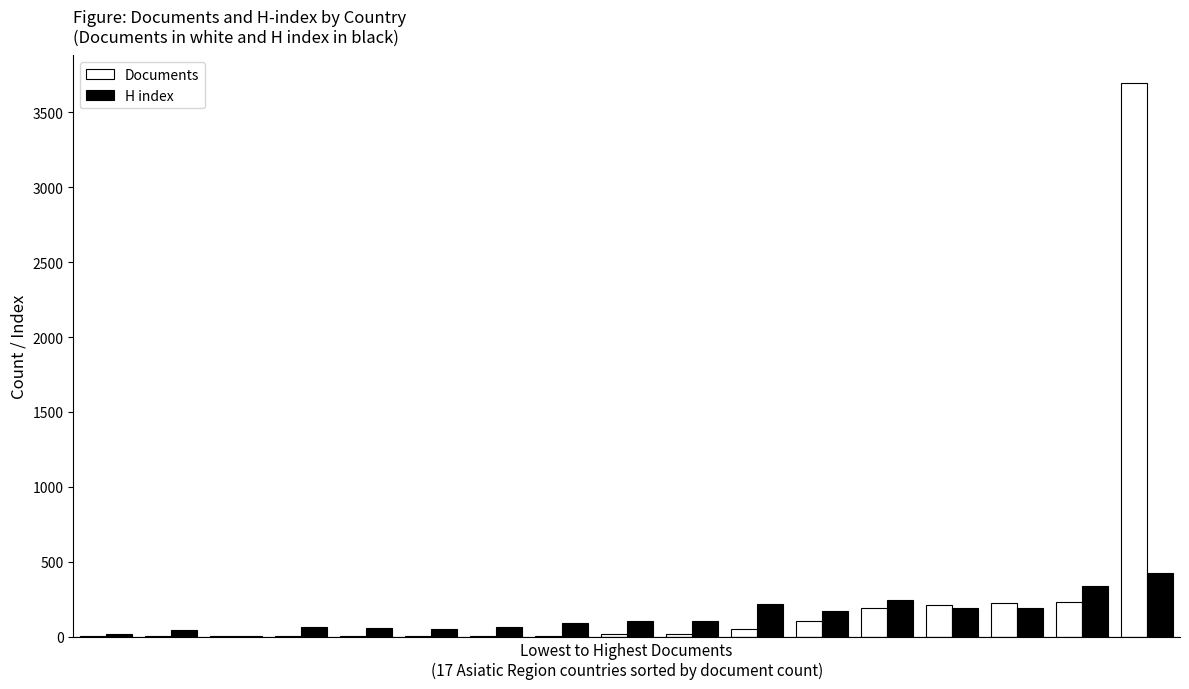

What is the sum of all H index values?

2364